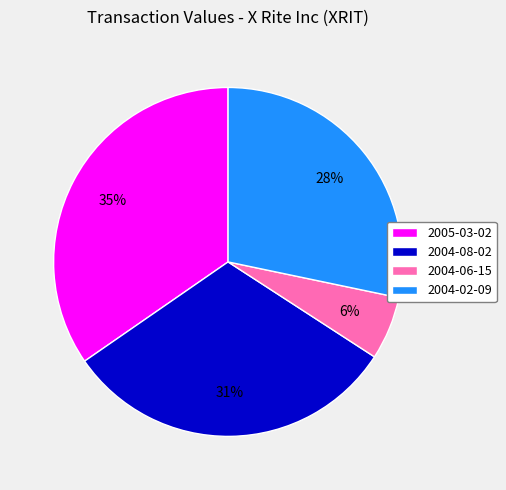

The 2004-06-15 slice represents 6% of the pie. True or false?

True